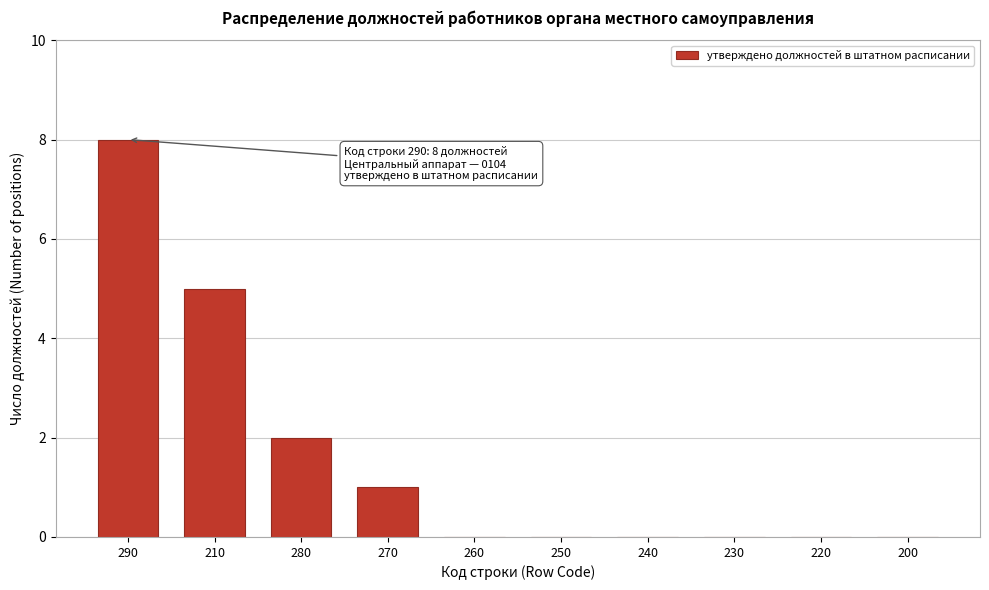

Reading right to left, extract all data points from this chart.

200=0	220=0	230=0	240=0	250=0	260=0	270=1	280=2	210=5	290=8